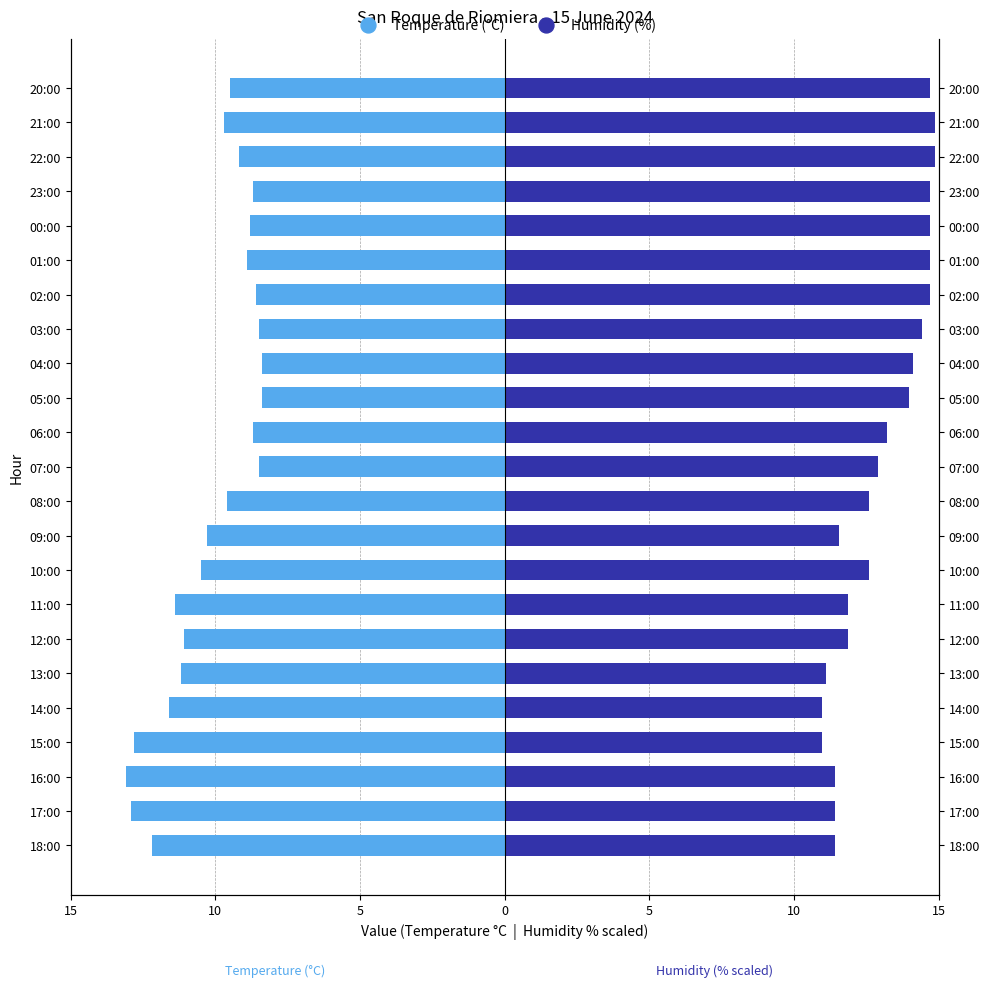

Is the value of Humidity (%) at 05:00 greater than the value of Temperature (°C) at 10:00?

Yes